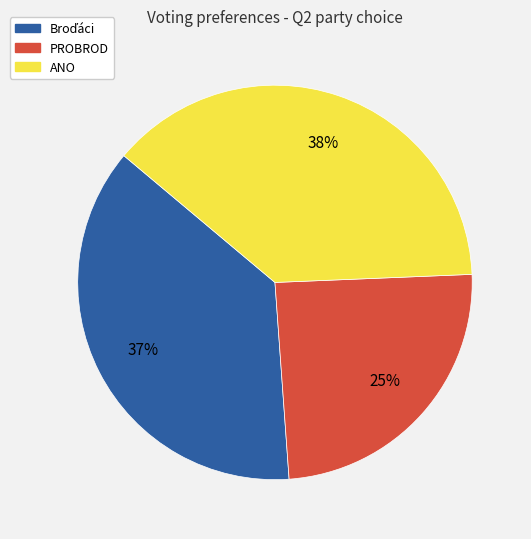

How many slices are in this pie chart?

3